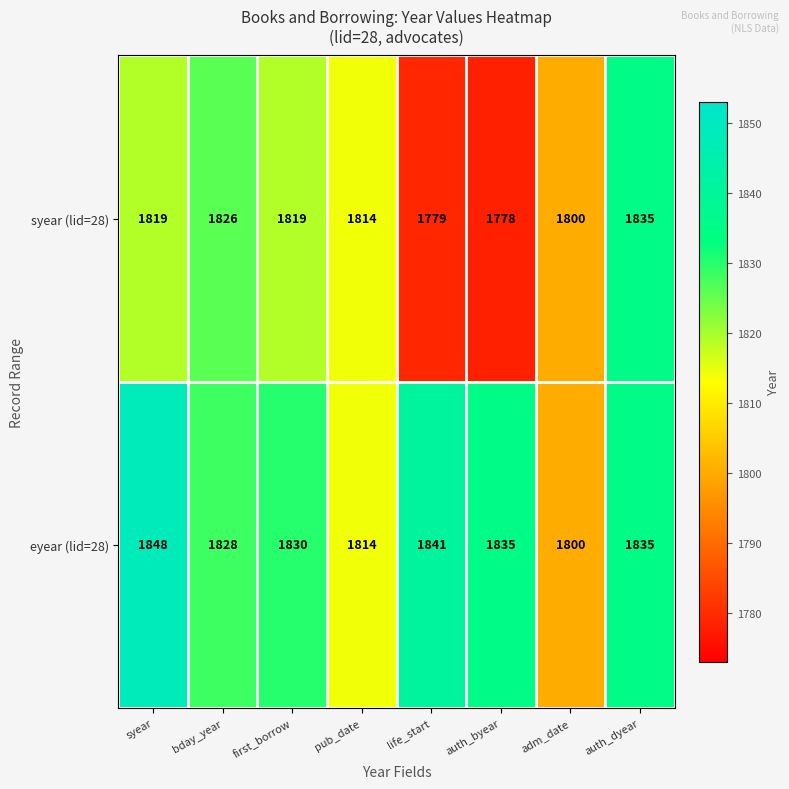

What is the difference between the highest and lowest values at first_borrow?

11